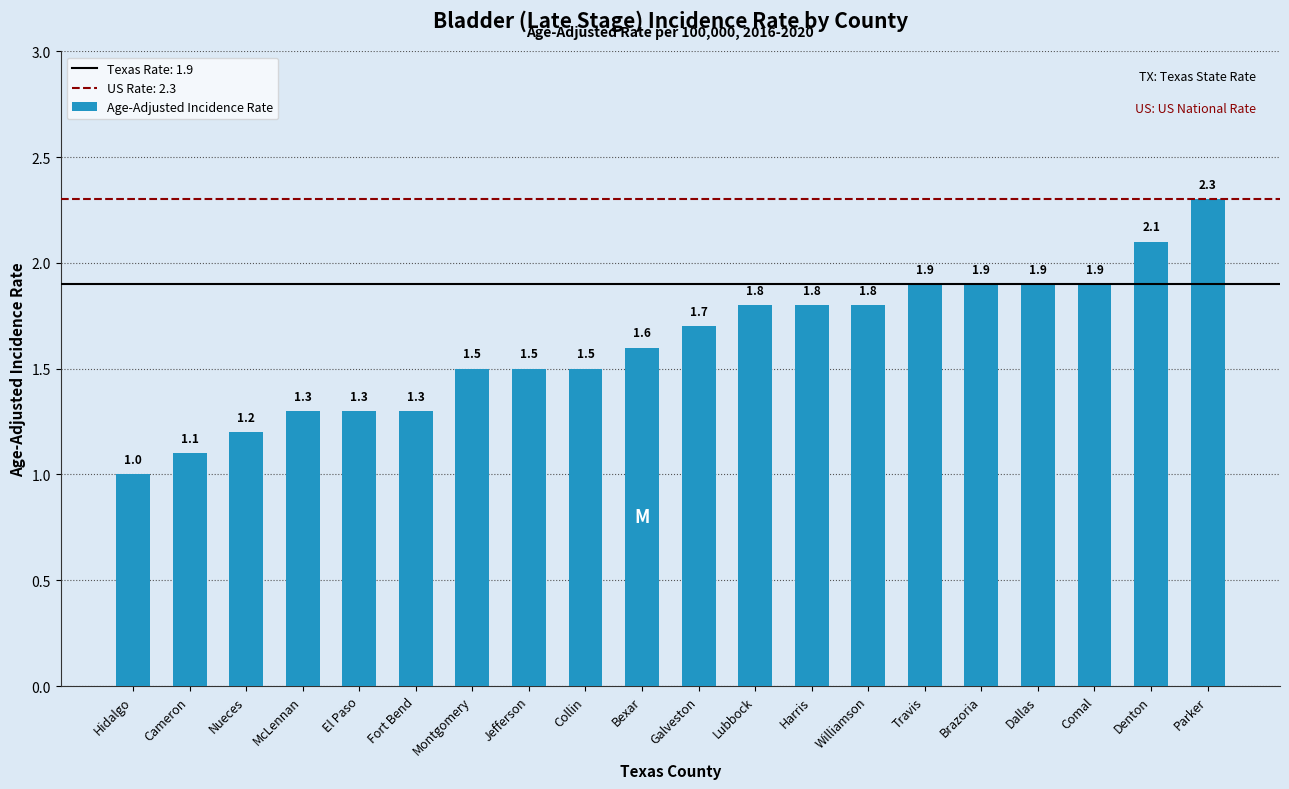

Reading left to right, extract all data points from this chart.

Hidalgo=1.0	Cameron=1.1	Nueces=1.2	McLennan=1.3	El Paso=1.3	Fort Bend=1.3	Montgomery=1.5	Jefferson=1.5	Collin=1.5	Bexar=1.6	Galveston=1.7	Lubbock=1.8	Harris=1.8	Williamson=1.8	Travis=1.9	Brazoria=1.9	Dallas=1.9	Comal=1.9	Denton=2.1	Parker=2.3